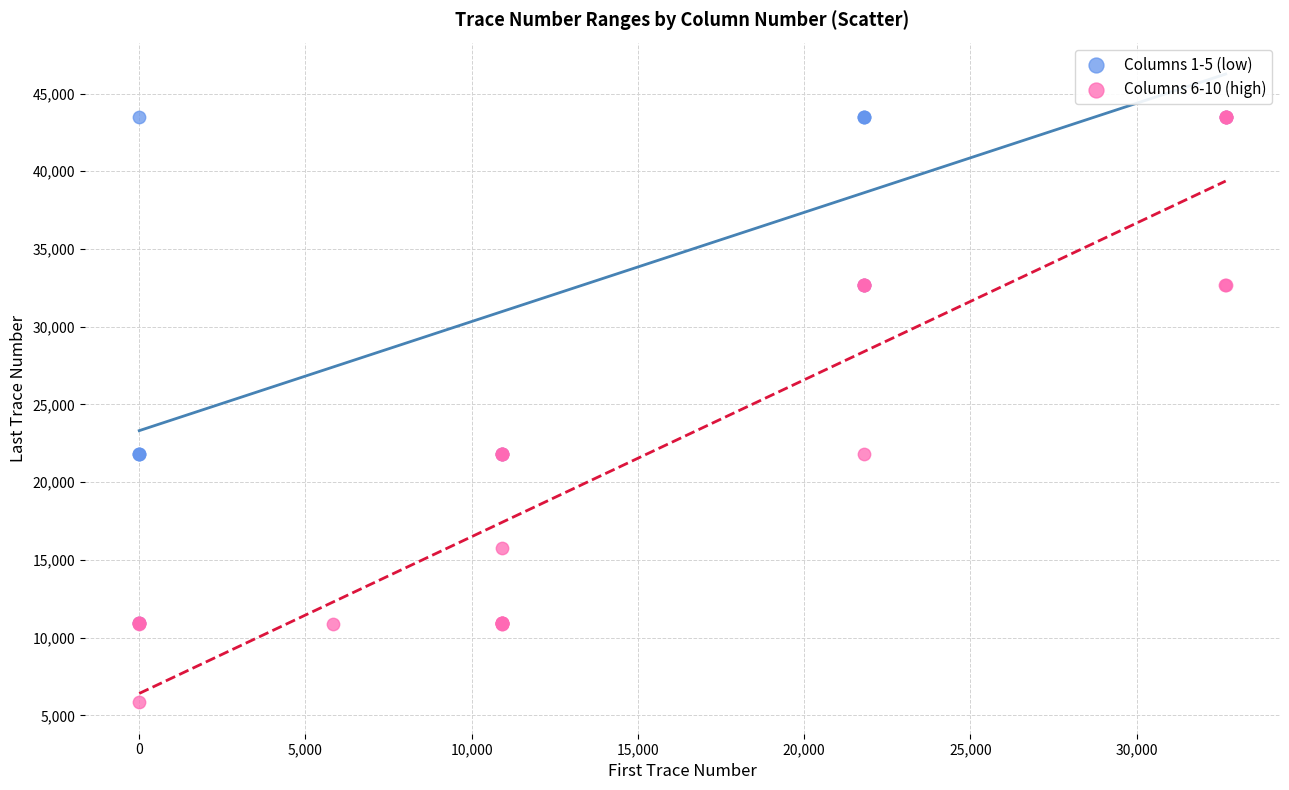

Which series has the widest spread of Y values?

Columns 6-10 (high)